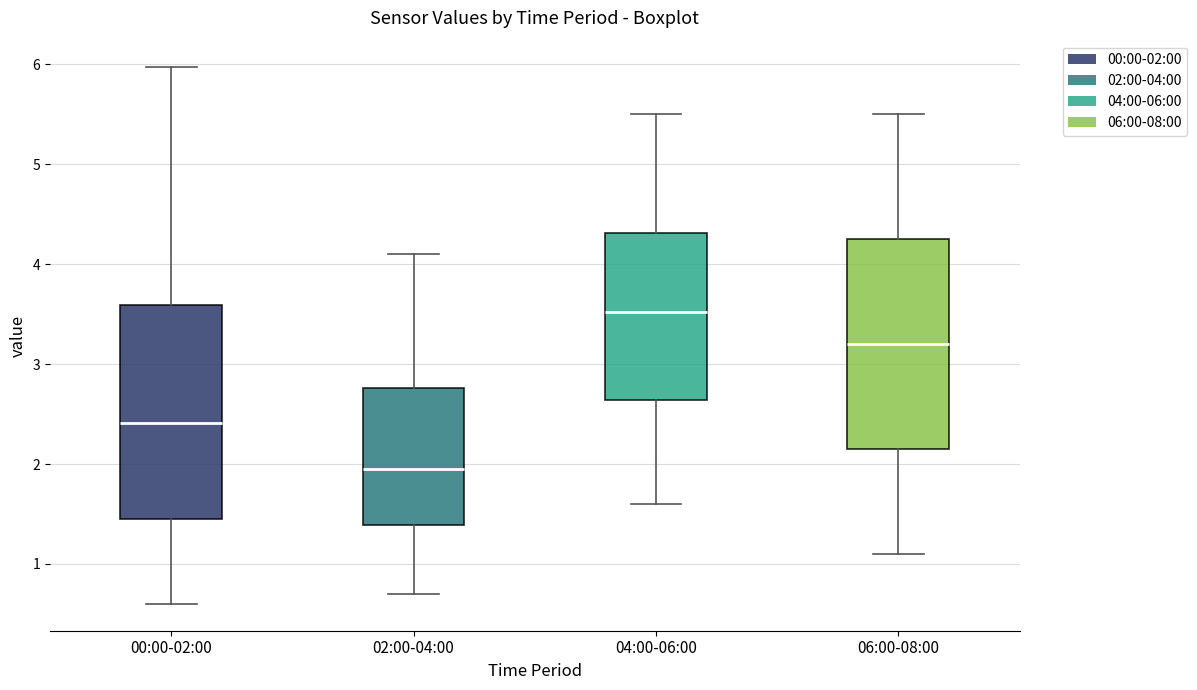

Reading left to right, read every box against the y-axis: the position of its median line, the range the box covers, and the ends of its whiskers. The values are not printed on the chart, so give them approximately, as read against the axis.

00:00-02:00: median 2.4, box 1.5 to 3.6, whiskers 0.6 to 6.0
02:00-04:00: median 2.0, box 1.4 to 2.8, whiskers 0.7 to 4.1
04:00-06:00: median 3.5, box 2.6 to 4.3, whiskers 1.6 to 5.5
06:00-08:00: median 3.2, box 2.2 to 4.3, whiskers 1.1 to 5.5